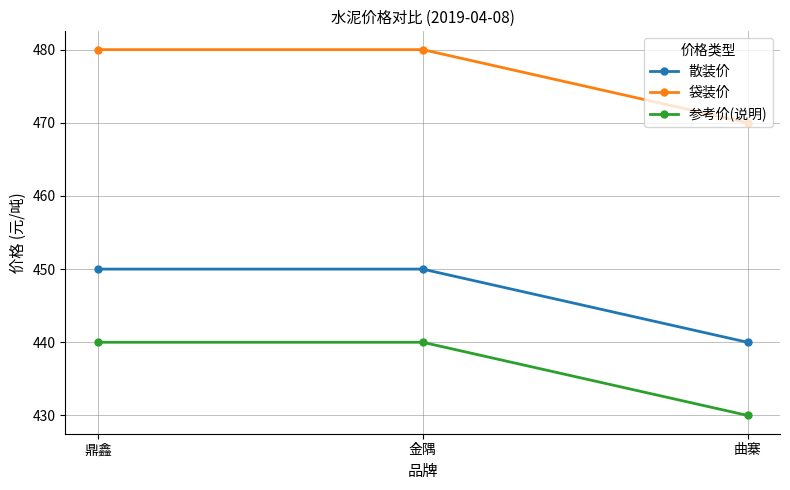

True or false: 袋装价 has a value of 853 at 金隅.

False